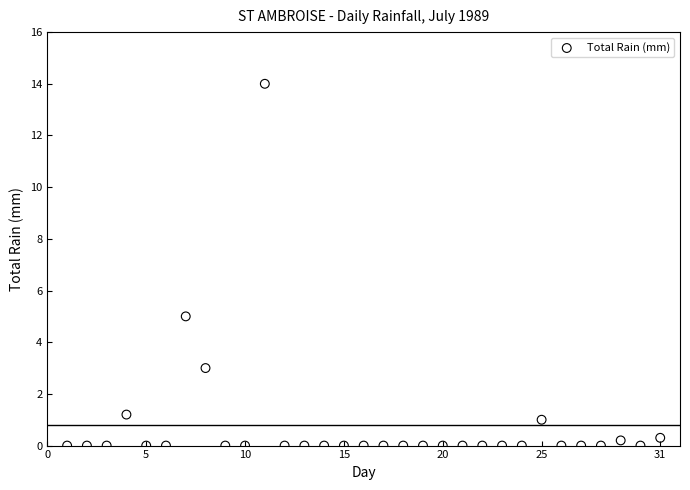

What Y value in the scatter plot is closest to 7?

5.0